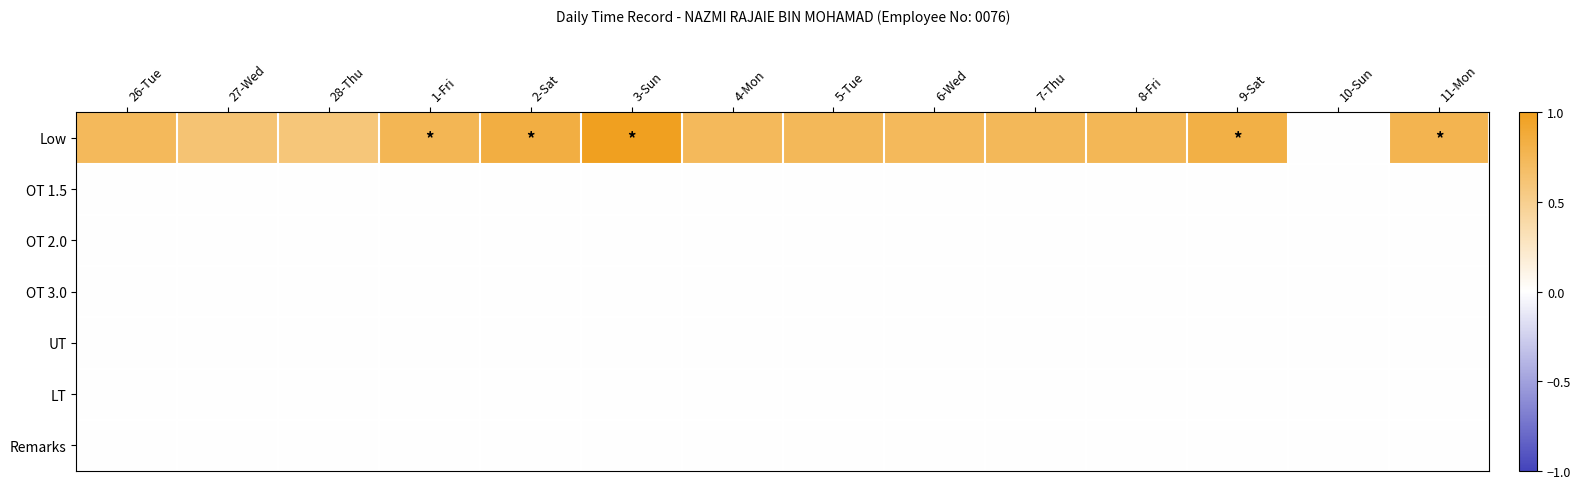

Which series has the largest total across all categories?

Low